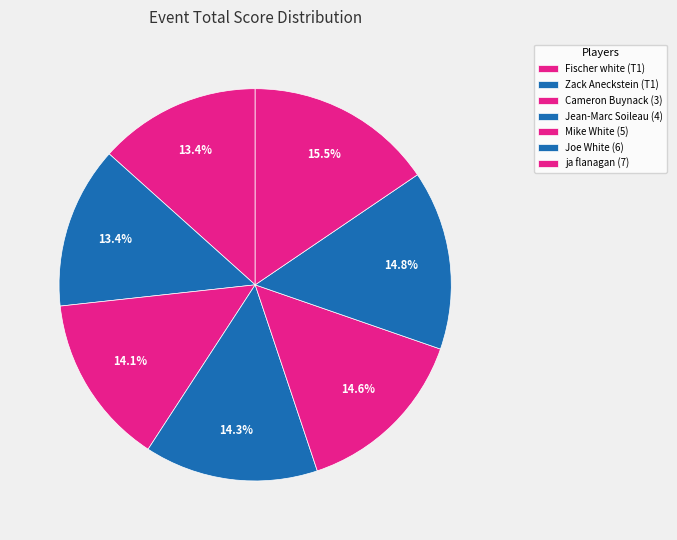

Which has a higher value, Zack Aneckstein (T1) or Cameron Buynack (3)?

Cameron Buynack (3)